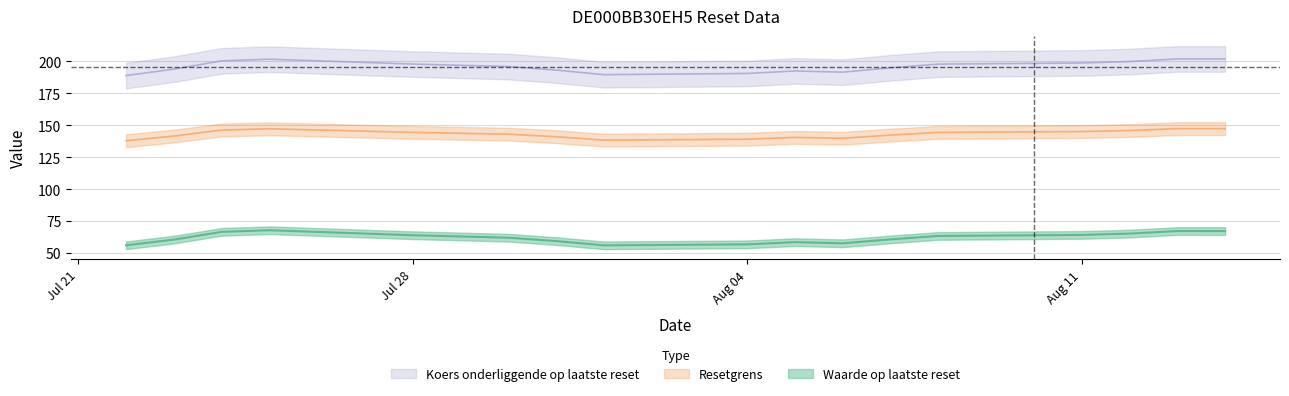

What is the average value of the Resetgrens series?

143.0